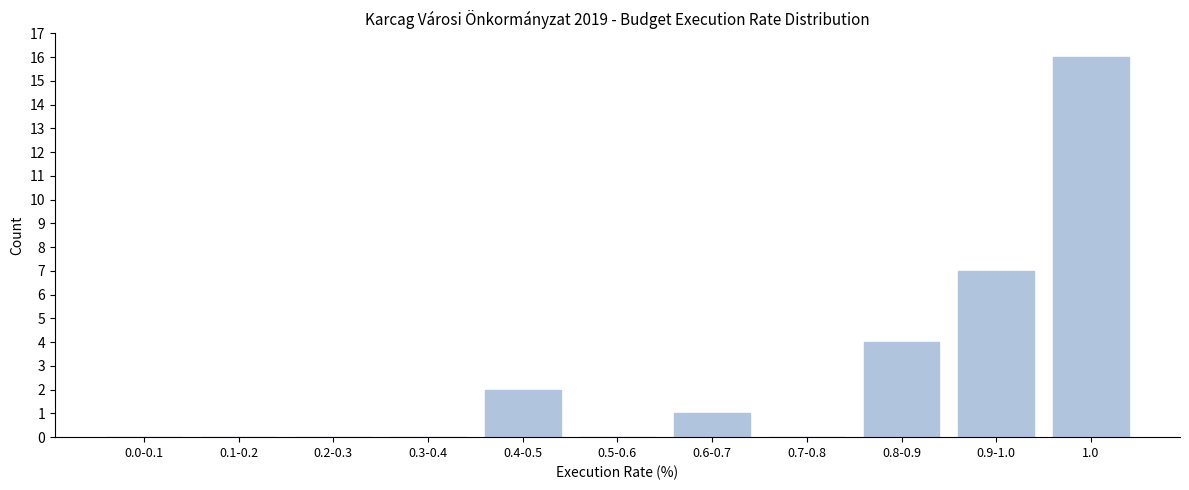

Reading right to left, what are all the values shown in this chart?

1.0=16	0.9-1.0=7	0.8-0.9=4	0.7-0.8=0	0.6-0.7=1	0.5-0.6=0	0.4-0.5=2	0.3-0.4=0	0.2-0.3=0	0.1-0.2=0	0.0-0.1=0